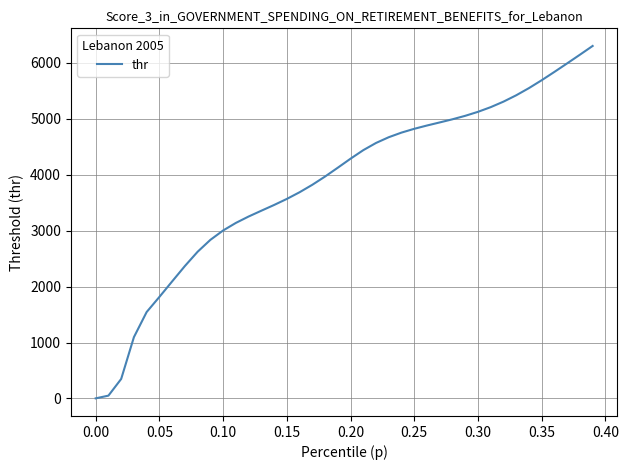

What is the maximum value shown in the chart?

6298.7